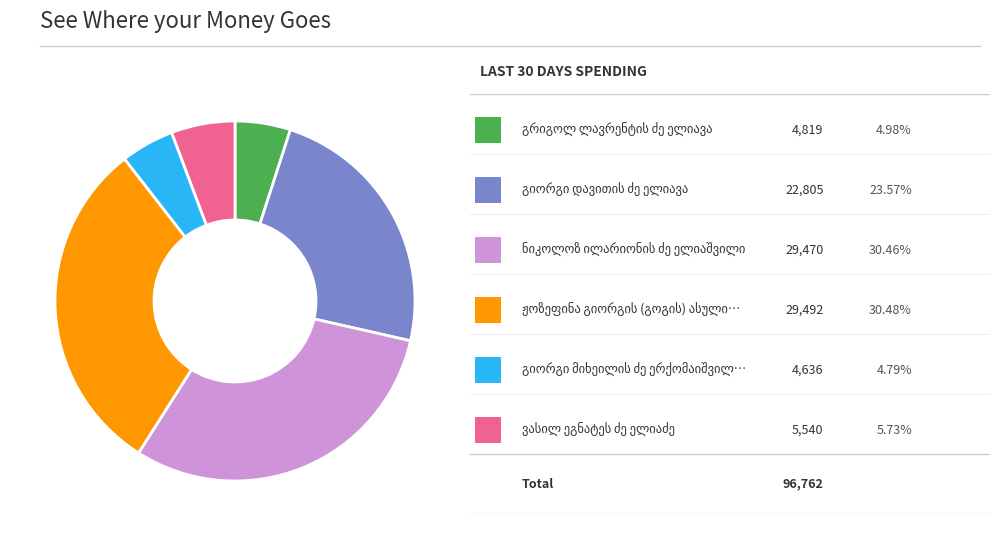

Count the number of slices in the pie.

6